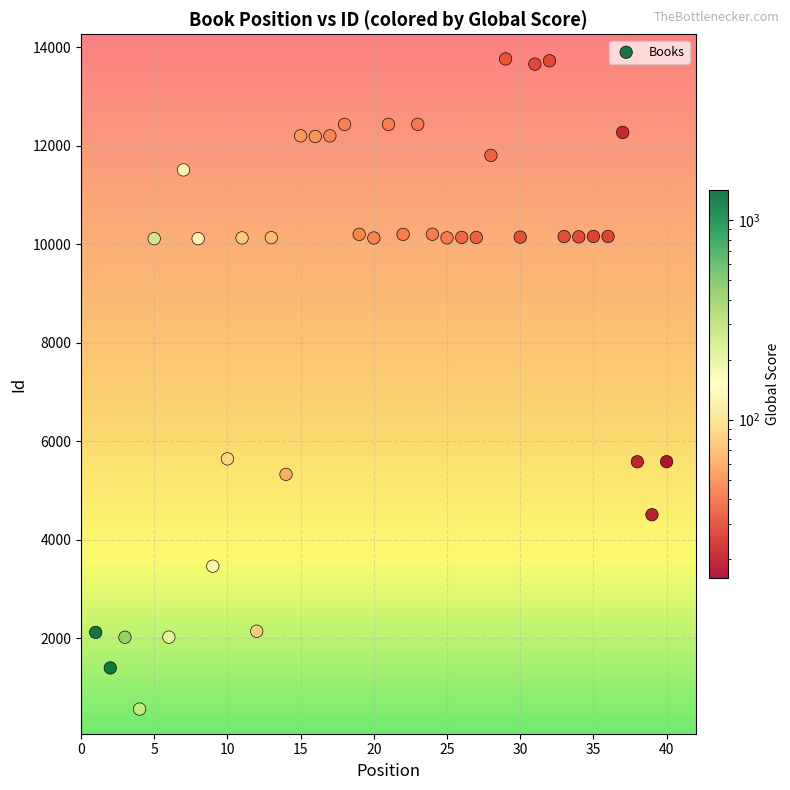

What is the range of Y values (max minus min)?

13198